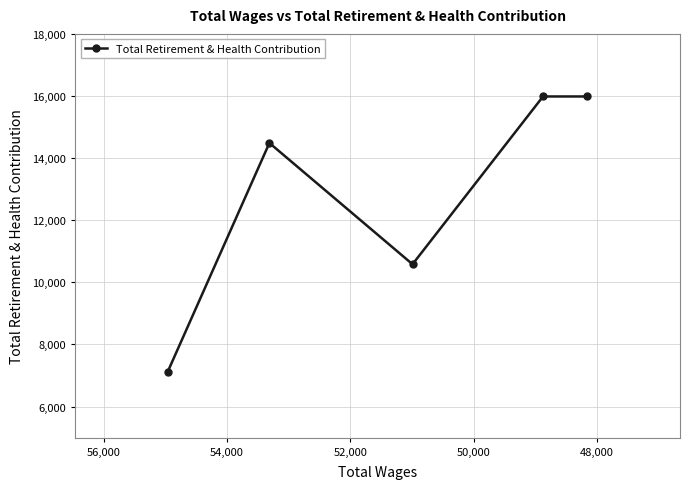

What is the difference between the maximum and minimum values?

8859